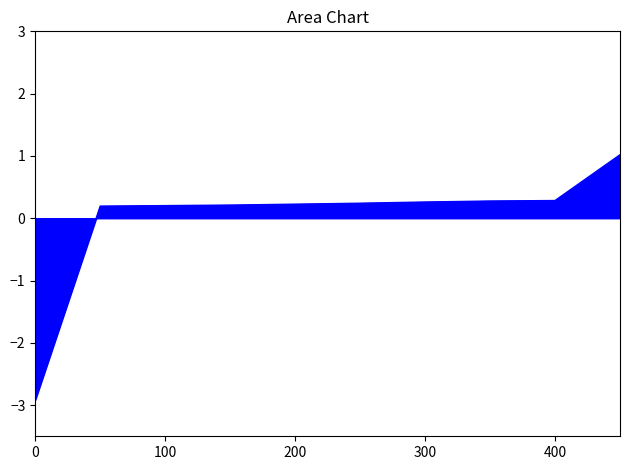

What is the maximum value shown in the chart?

1.0